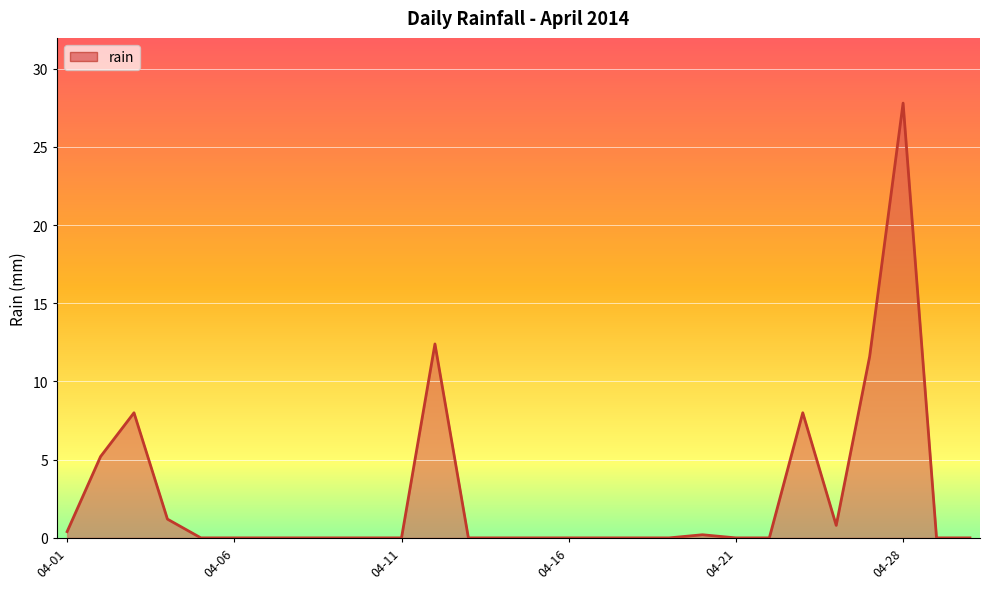

What is the difference between the maximum and minimum values?

27.8